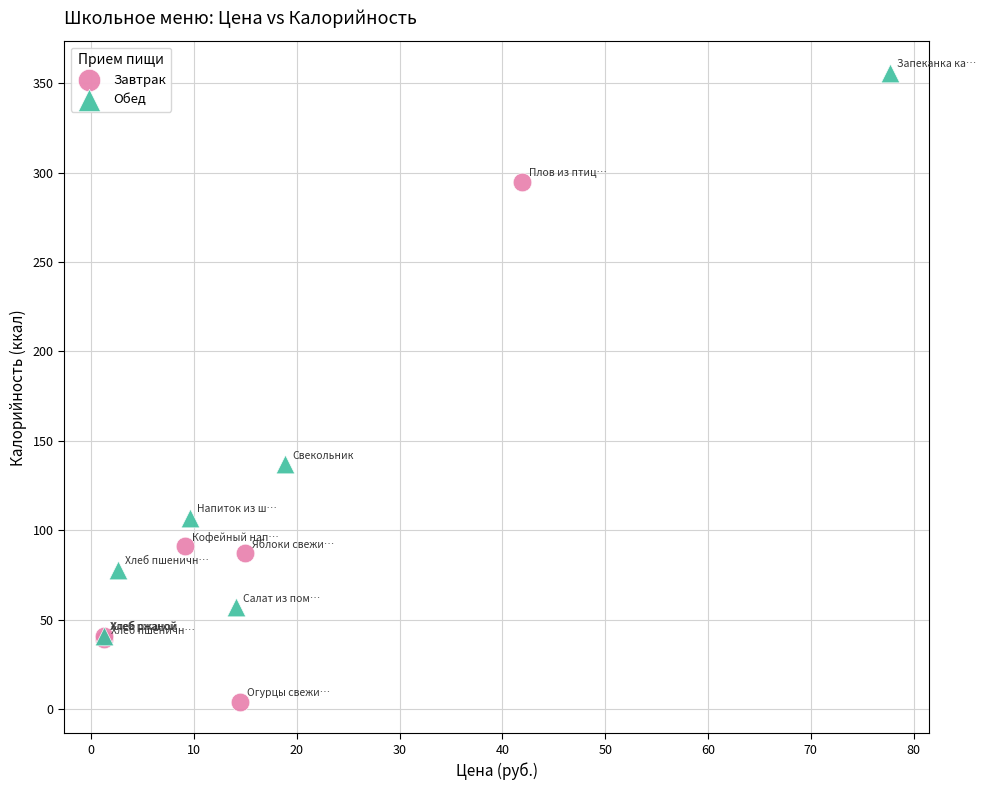

What are all the series names shown in the legend?

Завтрак, Обед